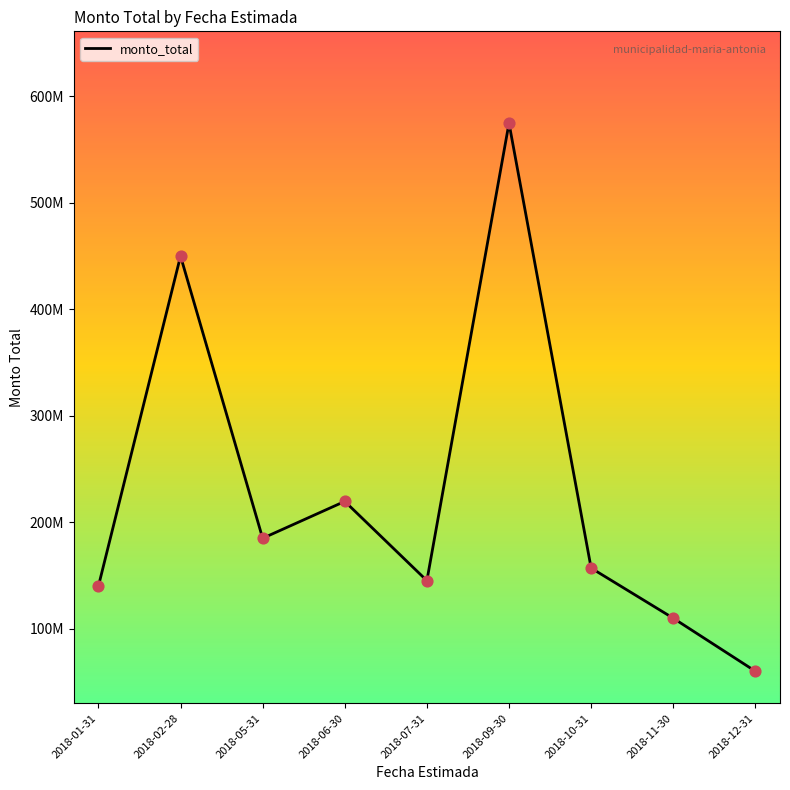

What is the change in value from 2018-07-31 to 2018-09-30?

+429637680